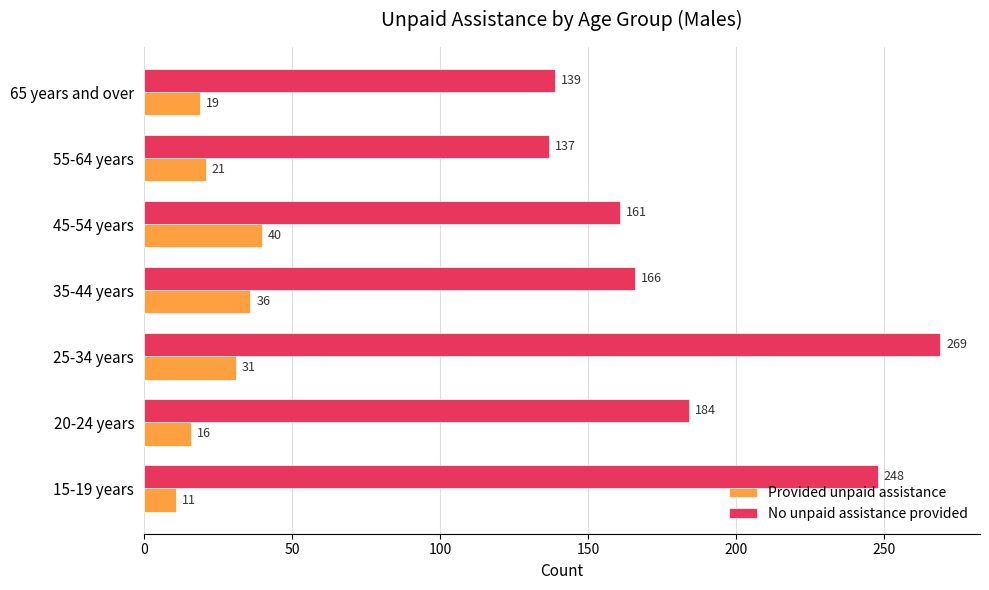

What are all the series names shown in the legend?

Provided unpaid assistance, No unpaid assistance provided